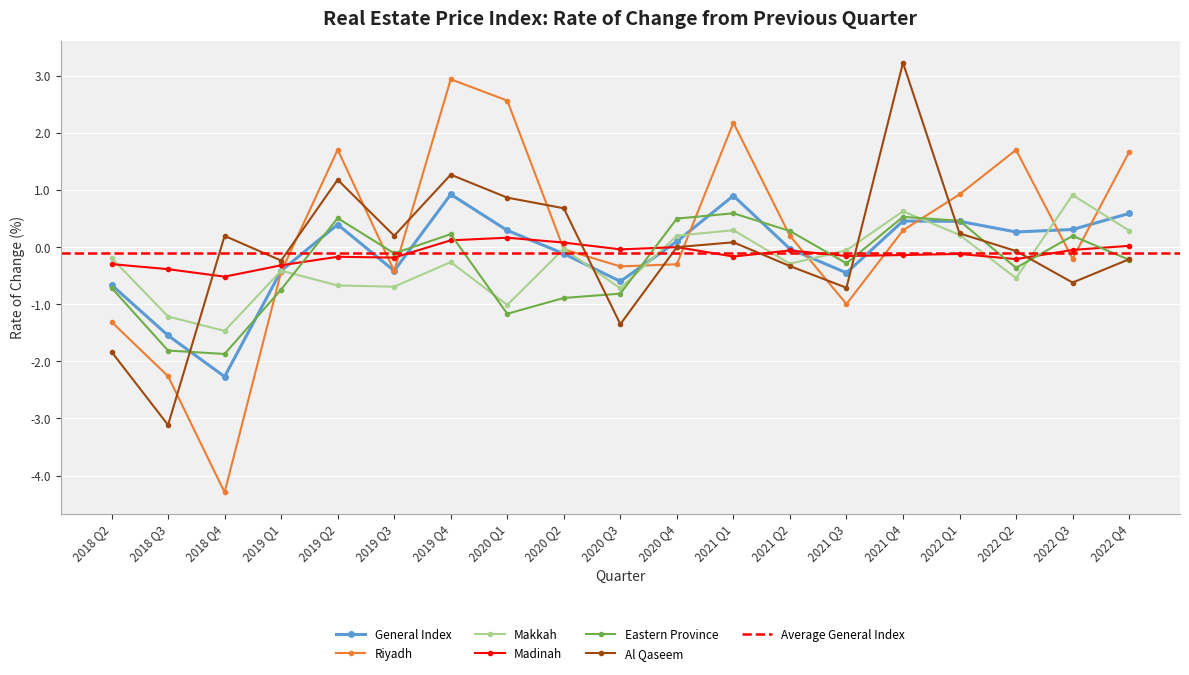

True or false: Riyadh and Eastern Province cross at least once.

True